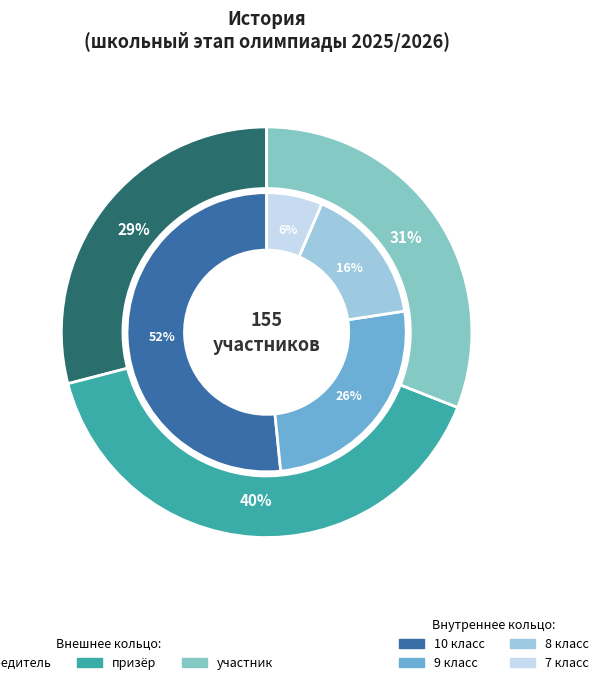

Is it true that участник is 31% of the pie?

True